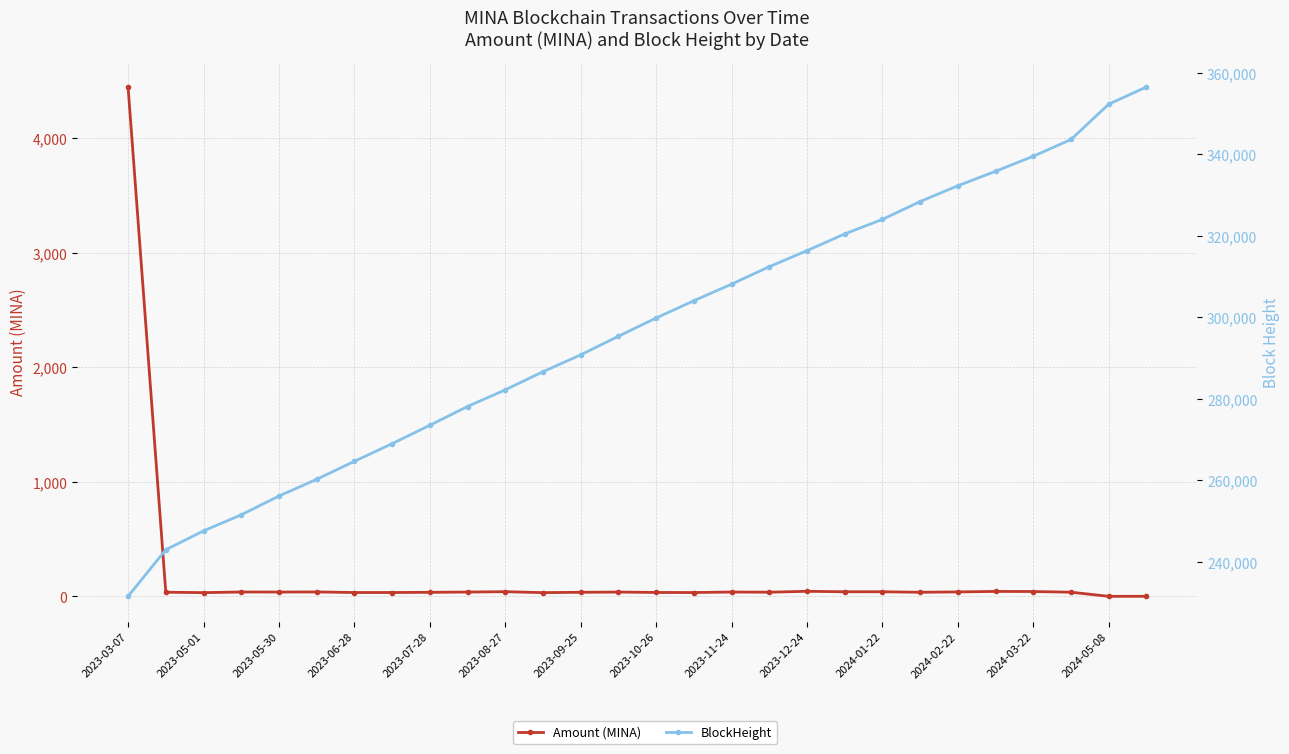

List the series in order of their peak value, highest first.

BlockHeight, Amount (MINA)